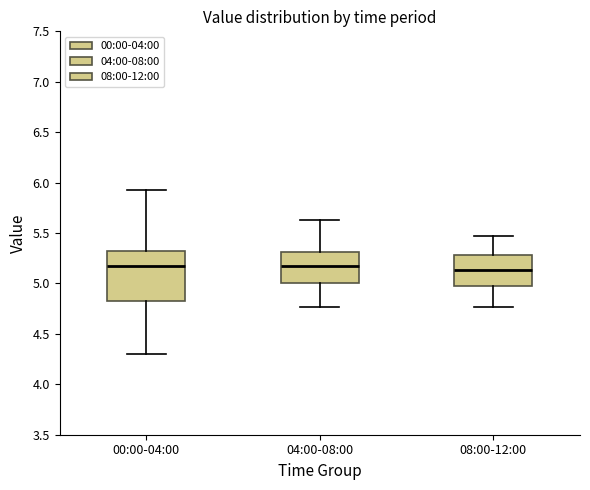

Reading left to right, transcribe this box plot: for each box, give where its median line is, the range the box spans, and where its two whiskers end, as read against the y-axis. The values are not printed on the chart, so give them approximately, as read against the axis.

00:00-04:00: median 5.15, box 4.85 to 5.30, whiskers 4.30 to 5.95
04:00-08:00: median 5.15, box 5.00 to 5.30, whiskers 4.75 to 5.65
08:00-12:00: median 5.15, box 4.95 to 5.30, whiskers 4.75 to 5.45